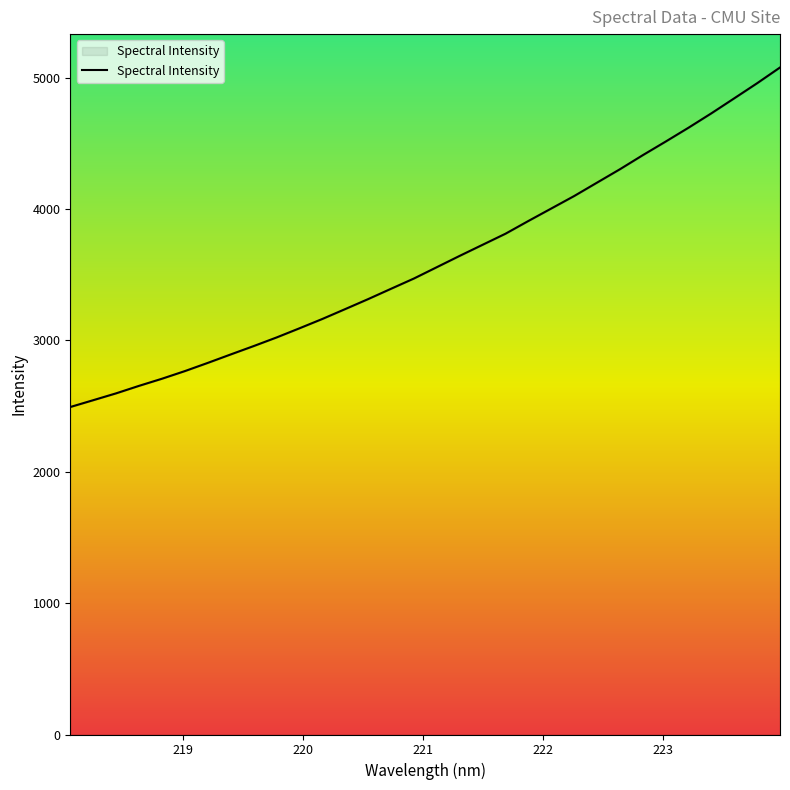

What is the smallest value displayed?

2492.7